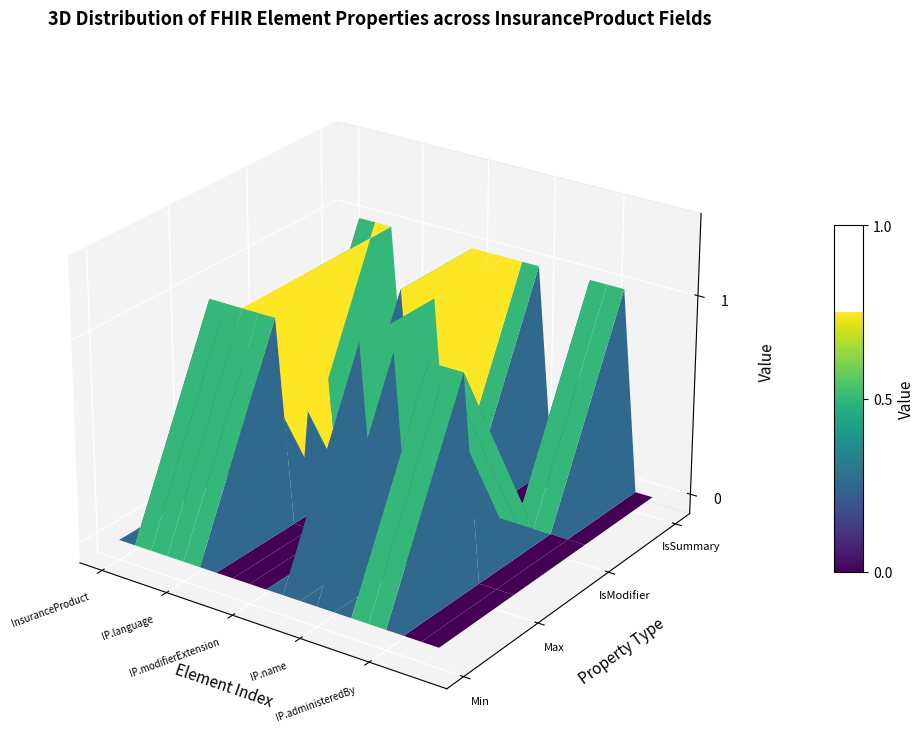

How many distinct data groups are displayed?

5